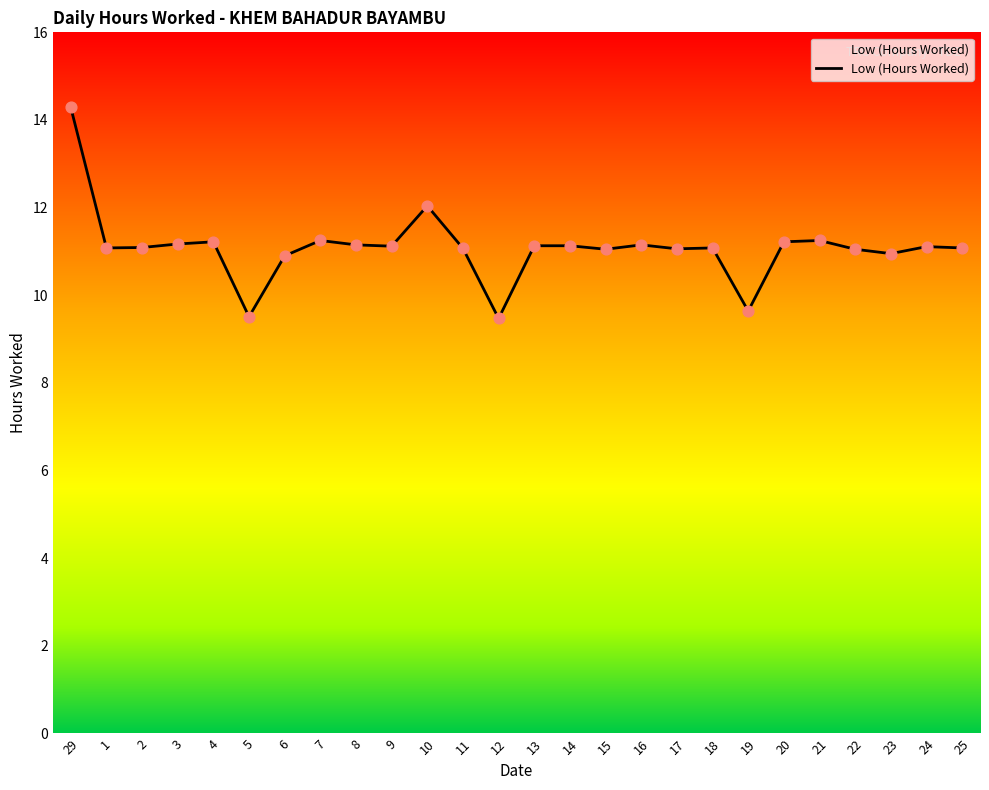

What is the ratio of the value at 12 to the value at 21?

0.8